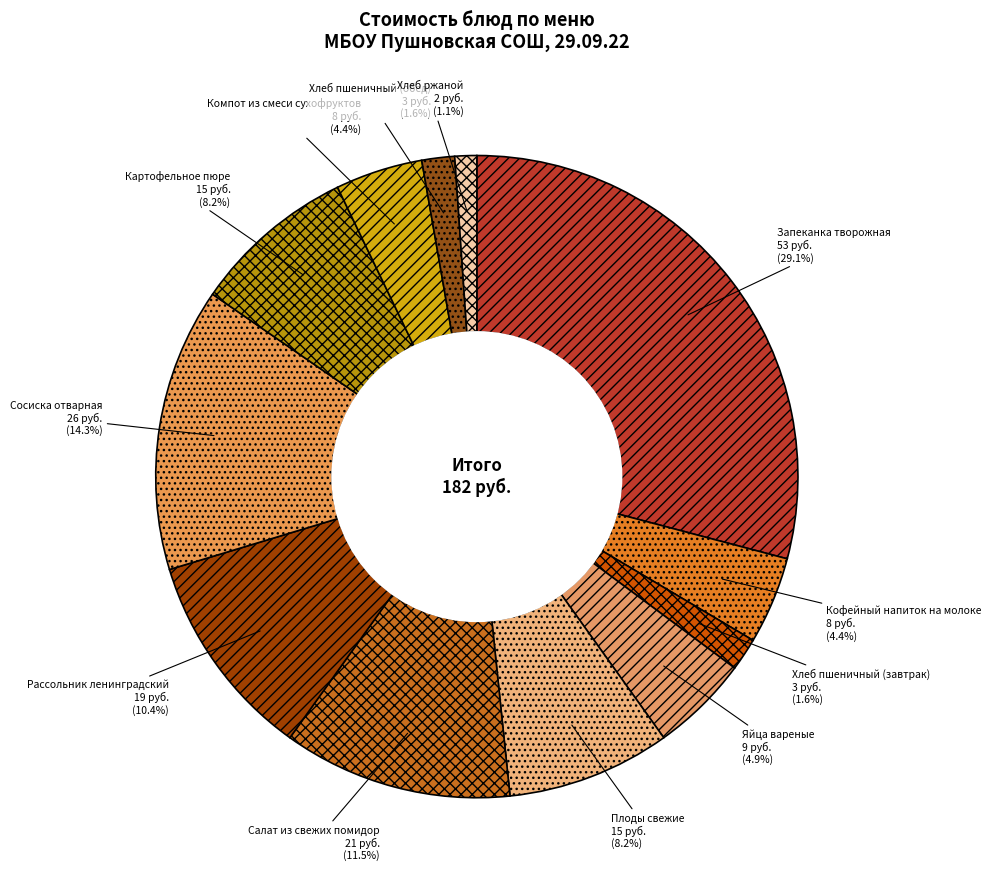

Which category has the biggest portion of the pie?

Запеканка творожная